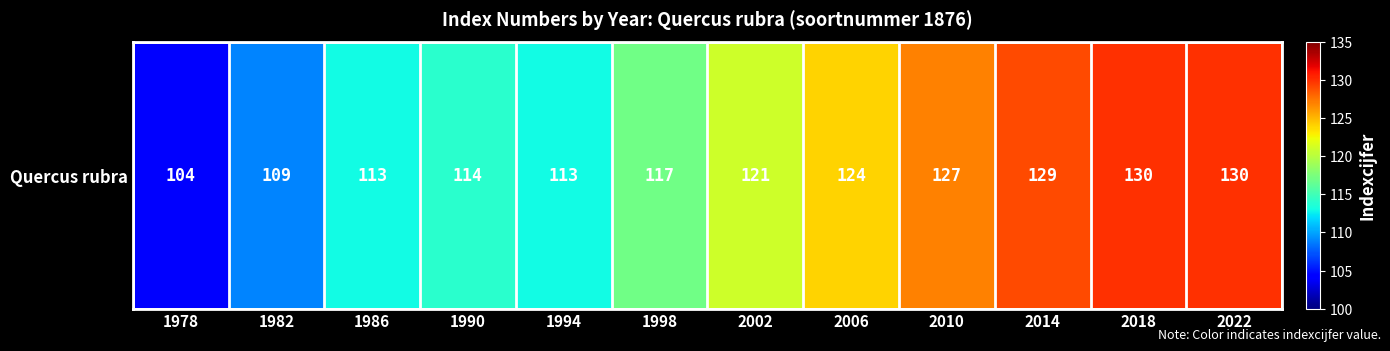

What is the difference between the second highest and minimum values?

26